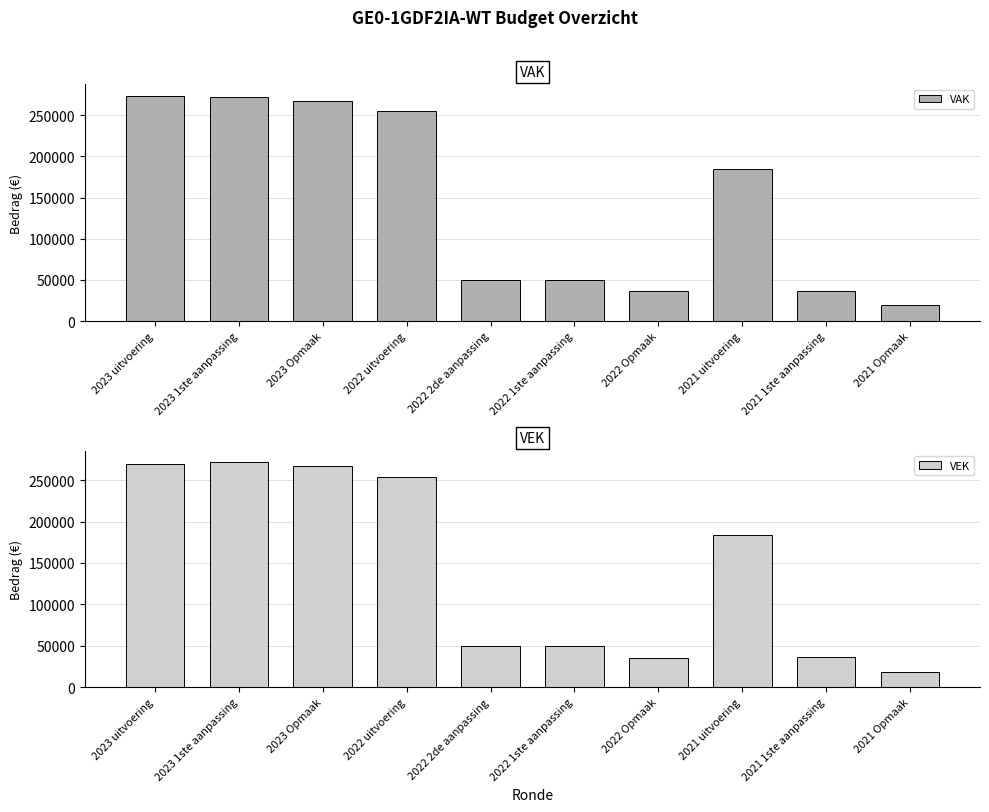

Which series changed the most between 2023 Opmaak and 2022 uitvoering?

VEK